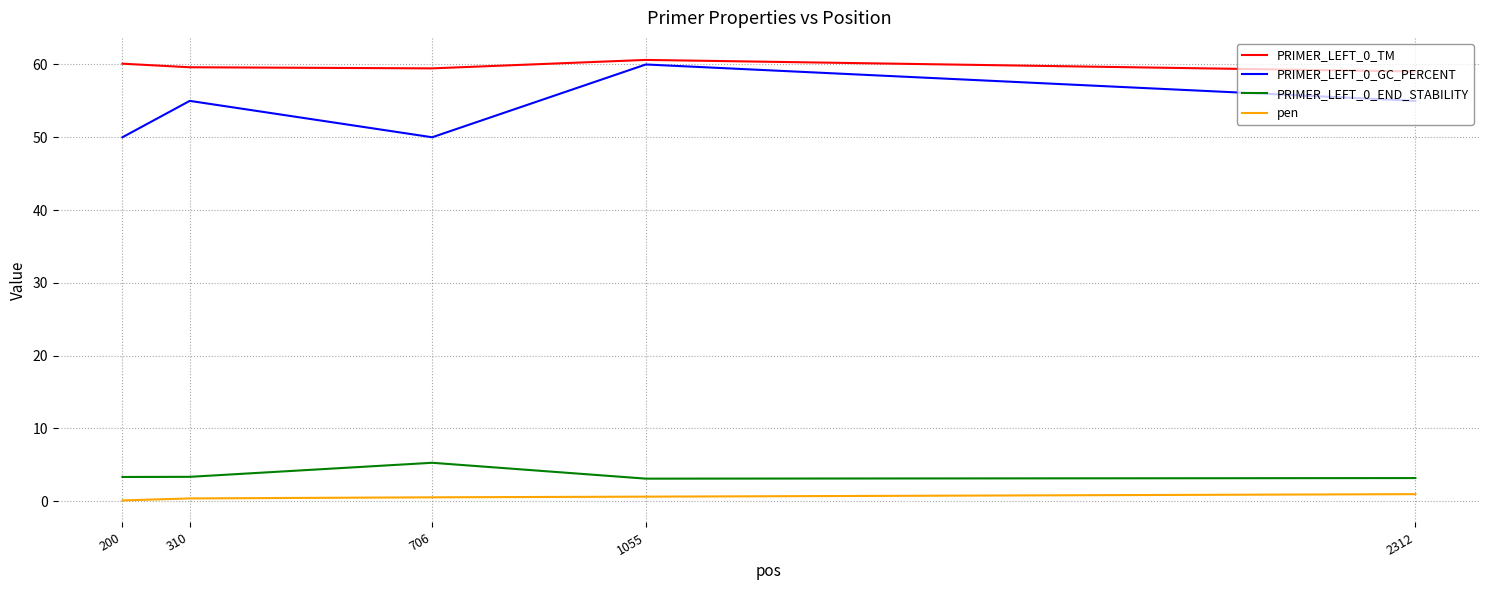

True or false: pen and PRIMER_LEFT_0_GC_PERCENT intersect in this chart.

False